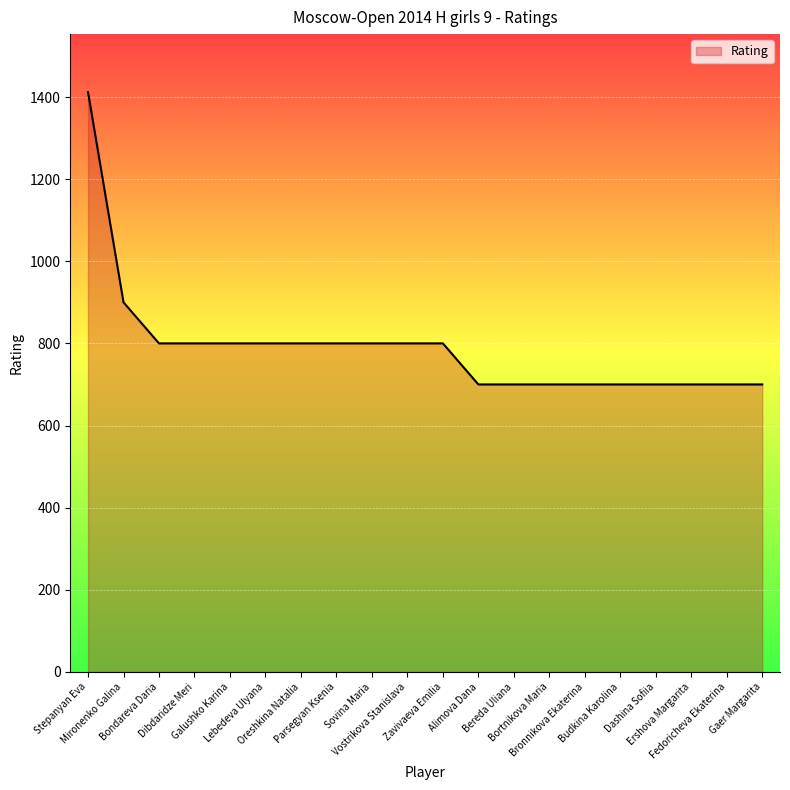

The value at Galushko Karina is 800. True or false?

True